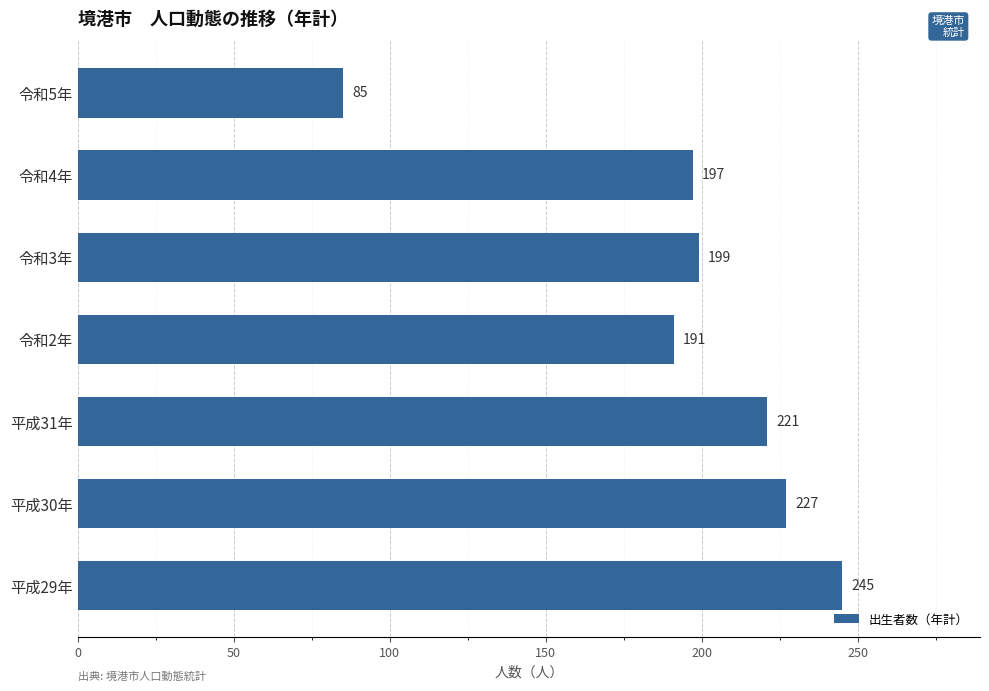

What is the difference between the maximum and minimum values?

160